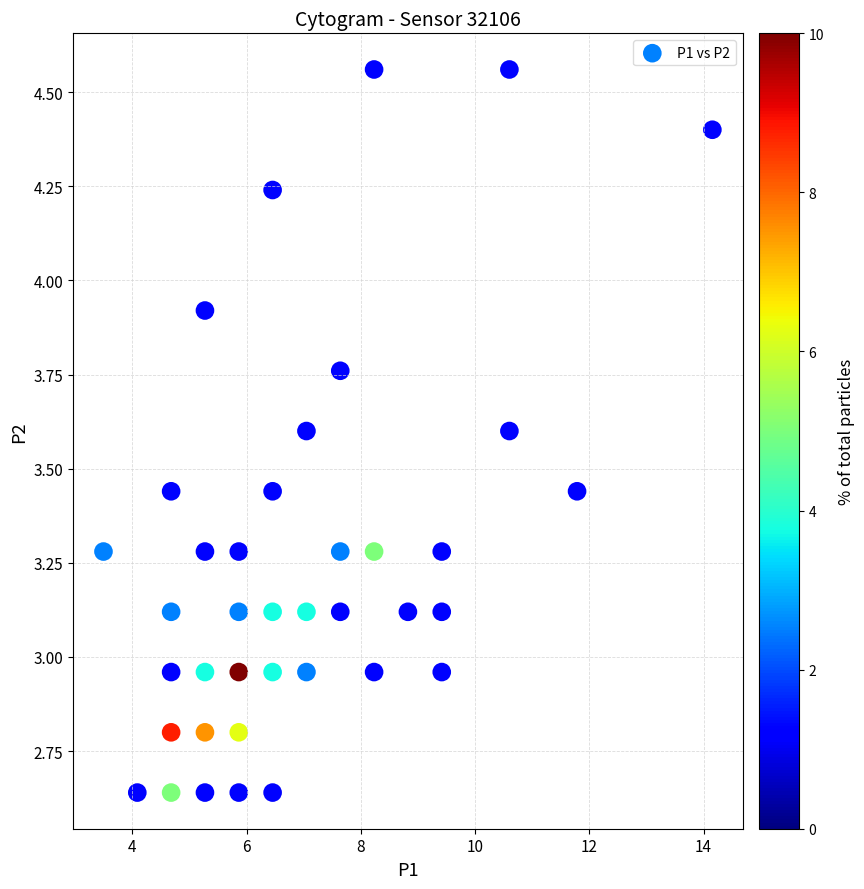

What is the range of X values (max minus min)?

10.7